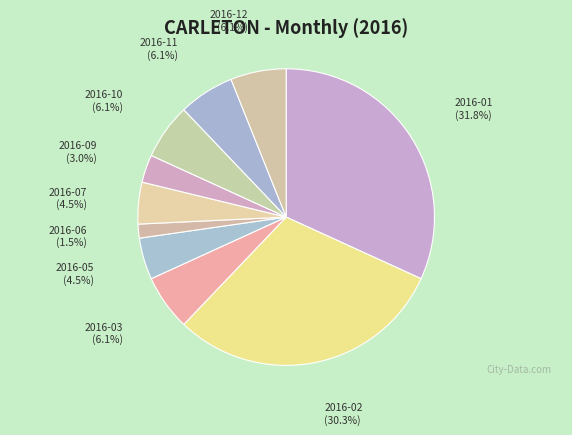

True or false: 2016-02 accounts for 30% of the total.

True